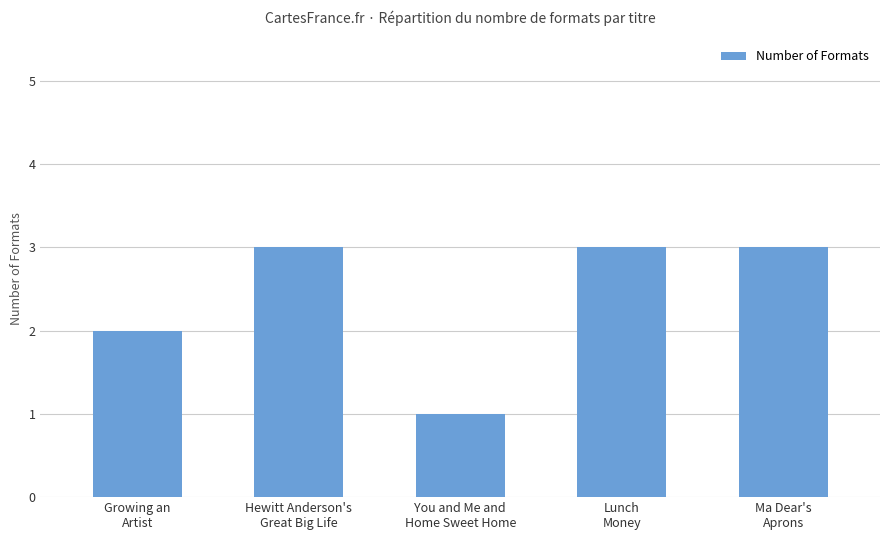

How many bars are there in total?

5